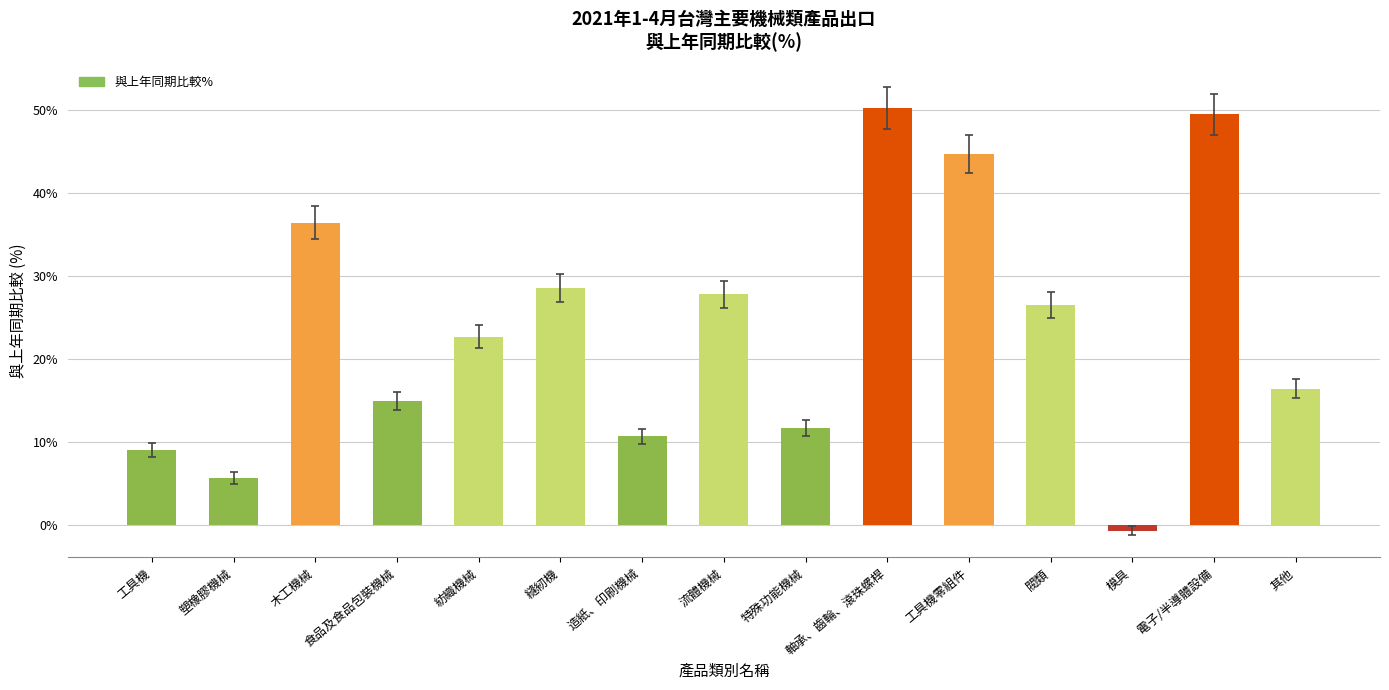

At which label is the value closest to 0?

模具